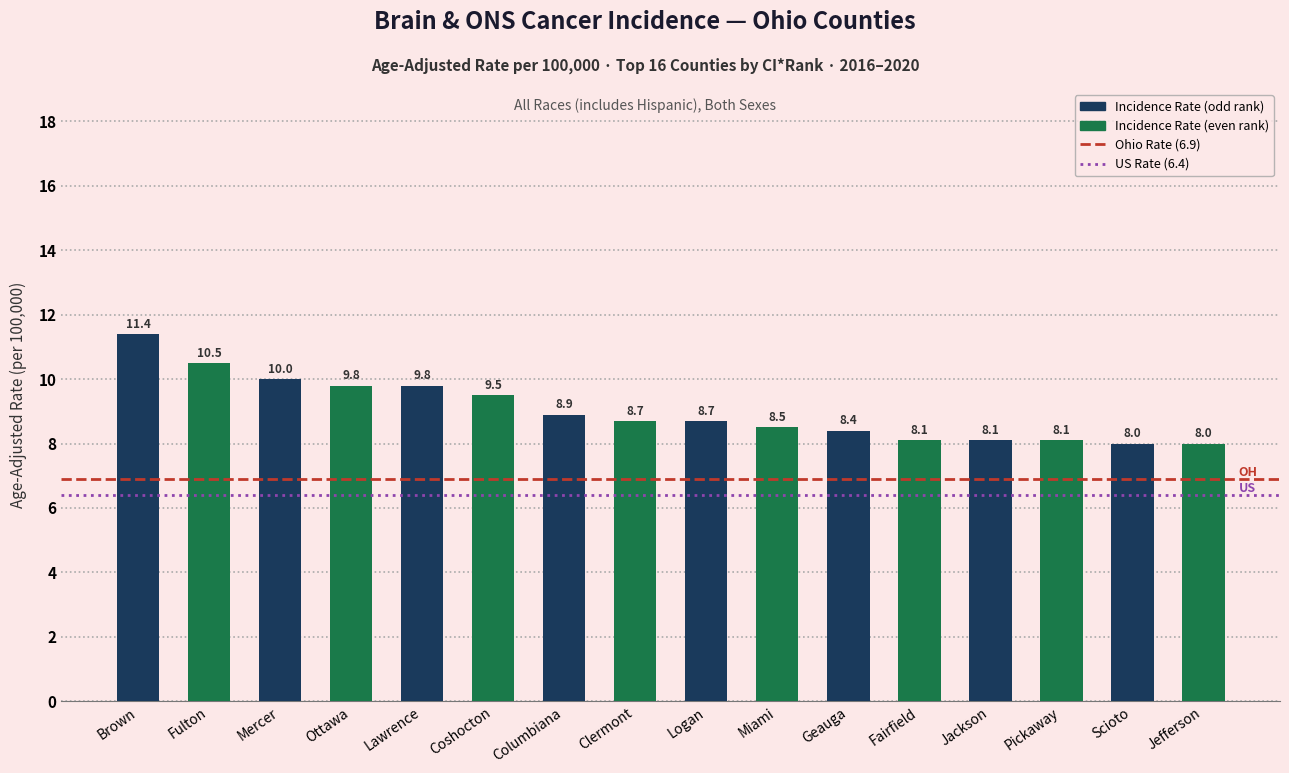

What is the value of the 2nd bar from the left?

10.5